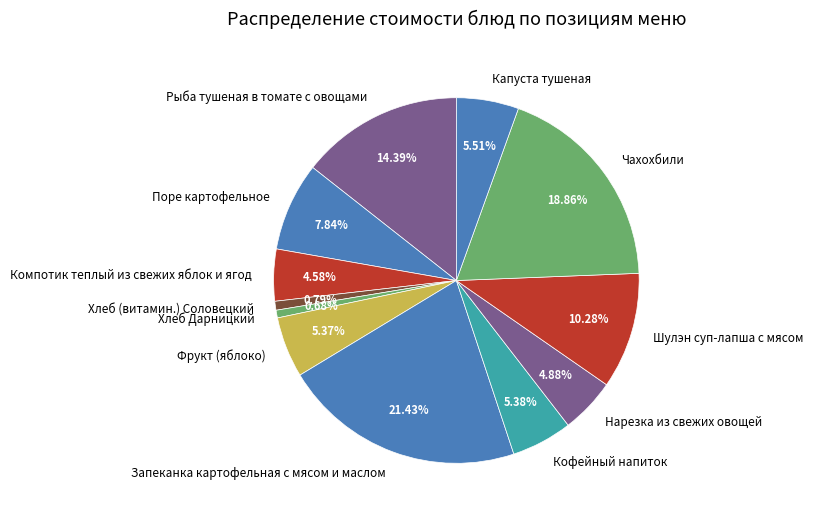

To the nearest percent, what percentage of the pie is Нарезка из свежих овощей?

5%